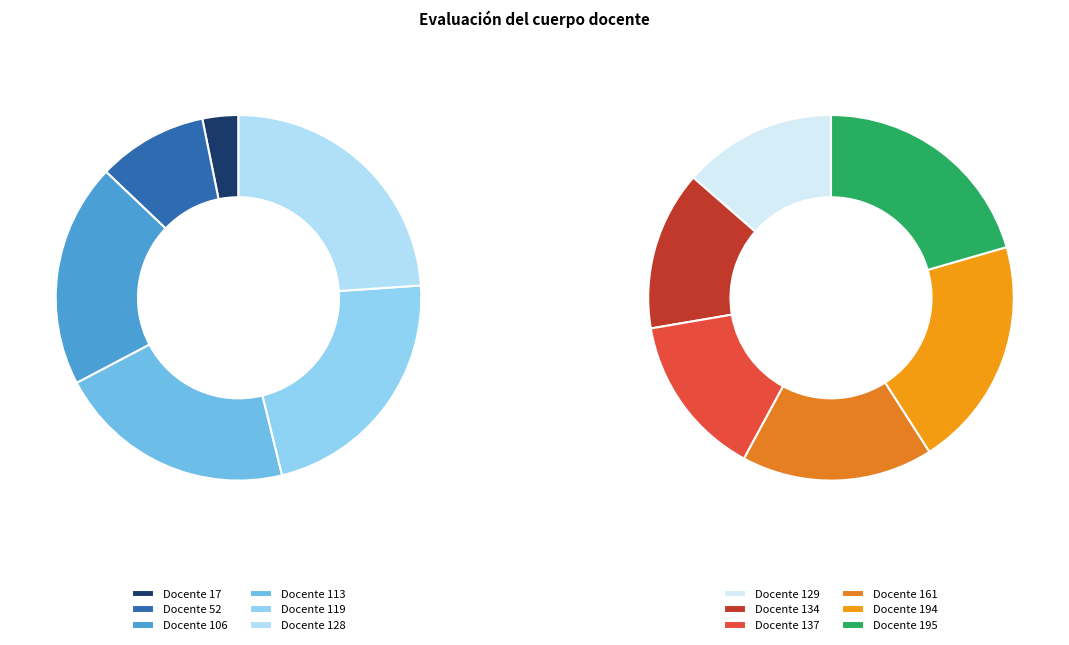

Which category has the biggest portion of the pie?

195